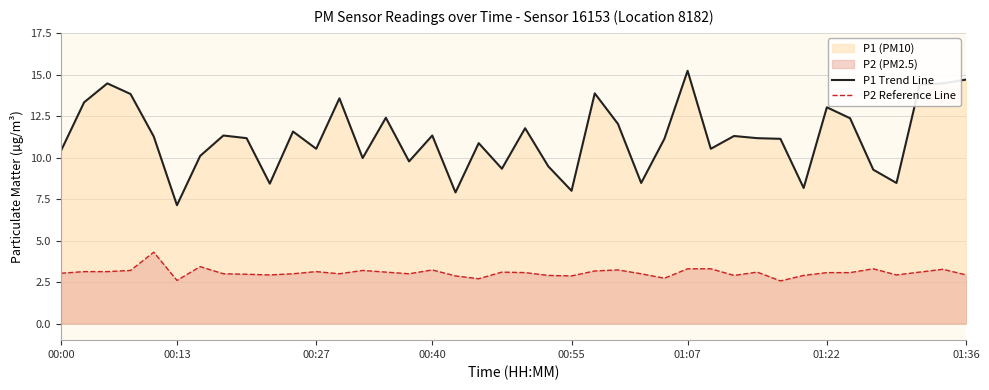

What is the difference between the maximum and minimum values in the P2 Reference Line series?

1.7